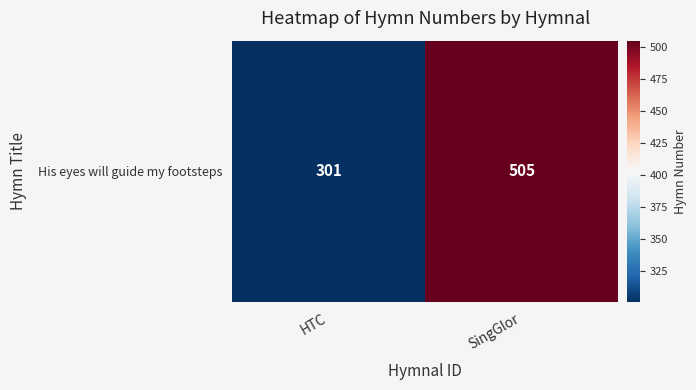

Where is the data nearest to the value 403?

HTC